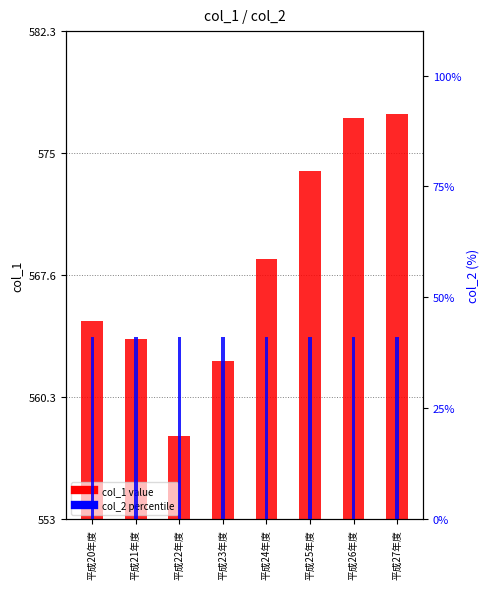

Between 平成24年度 and 平成25年度, which series saw the biggest shift?

col_1